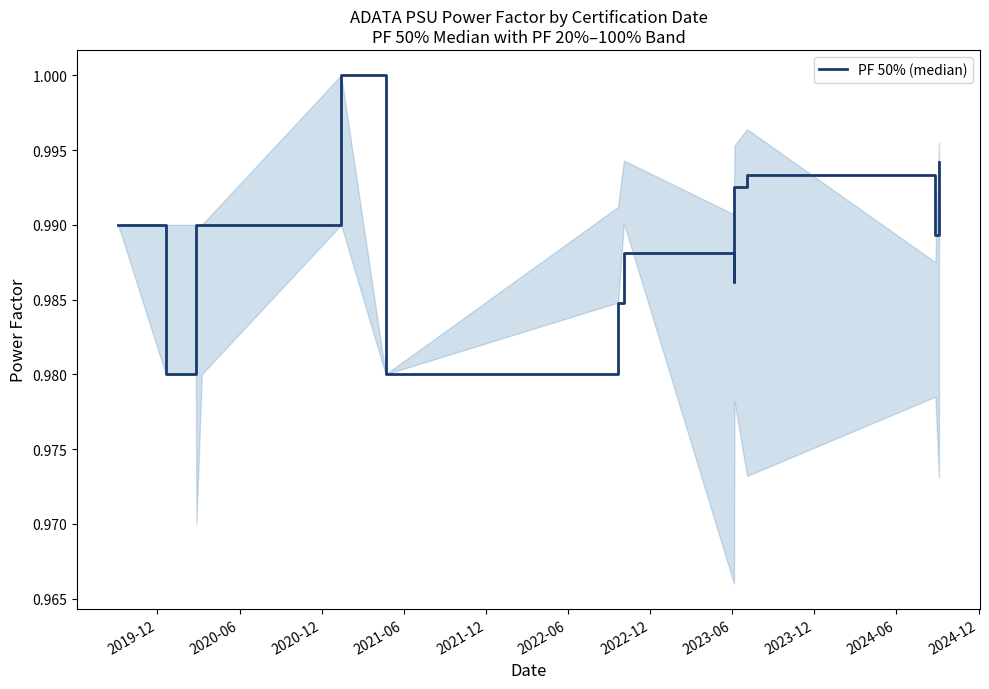

Reading left to right, what are all the values shown in this chart?

1.0	1.0	1.0	1.0	1.0	1.0	1.0	1.0	1.0	1.0	1.0	1.0	1.0	1.0	1.0